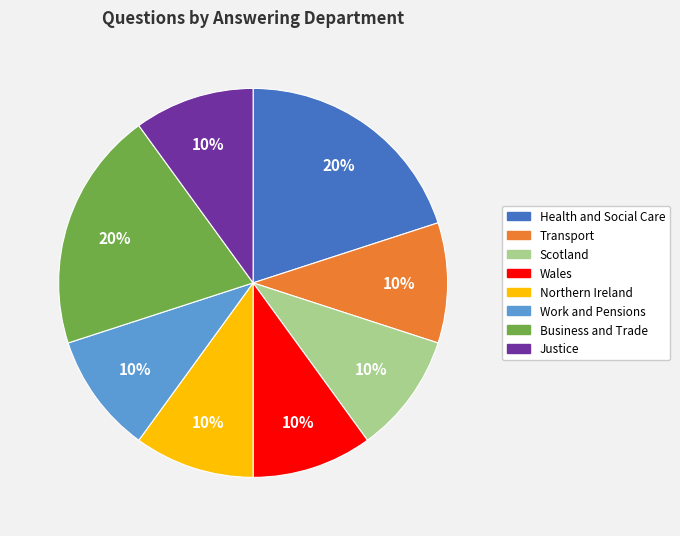

To the nearest percent, what portion does Business and Trade represent?

20%